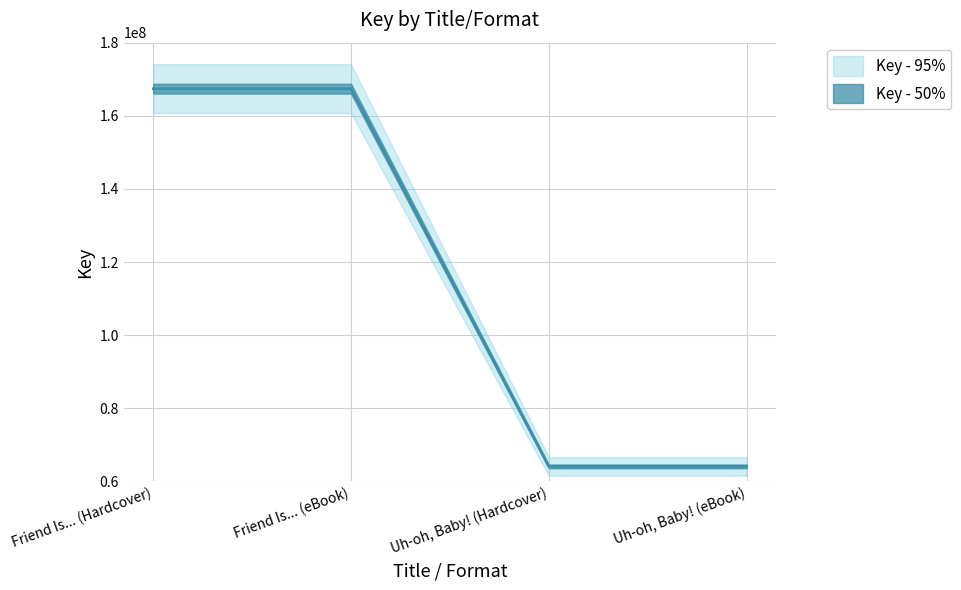

What is the difference between the values at Friend Is... (eBook) and Uh-oh, Baby! (eBook)?

103311708